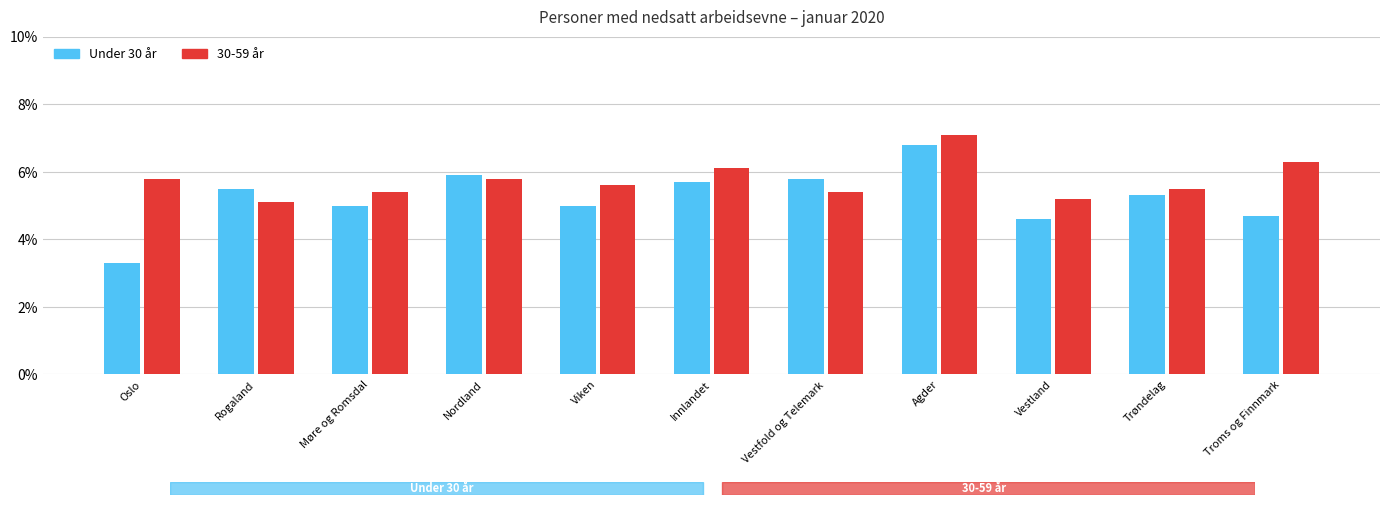

What position from the right is Innlandet?

6